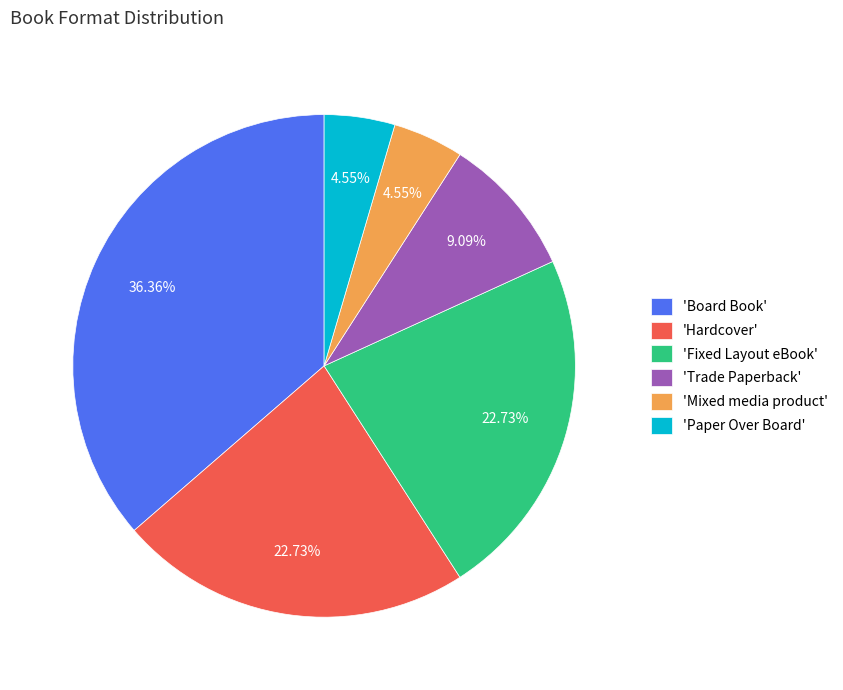

Combined, do 'Fixed Layout eBook' and 'Mixed media product' account for over 50%?

No